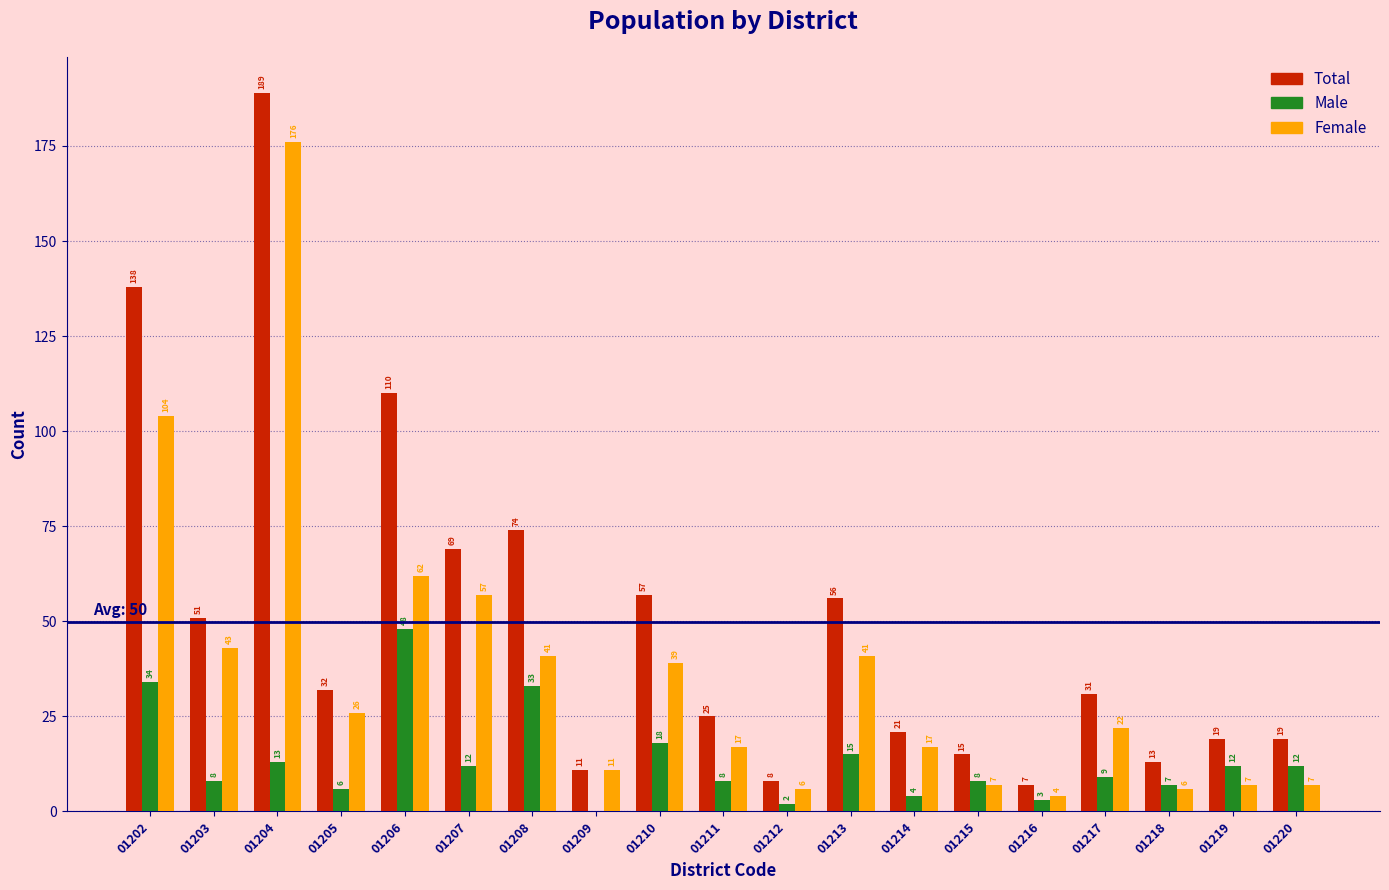

Which series changed the most between 01210 and 01215?

Total